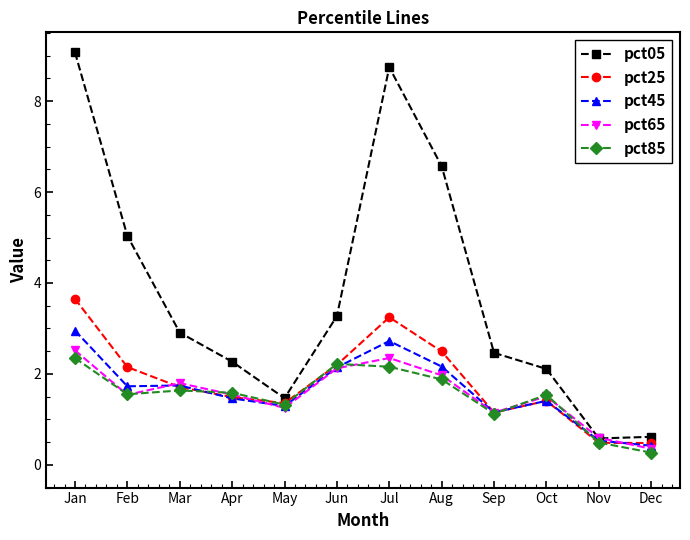

At which label does pct45 first exceed 1?

Jan